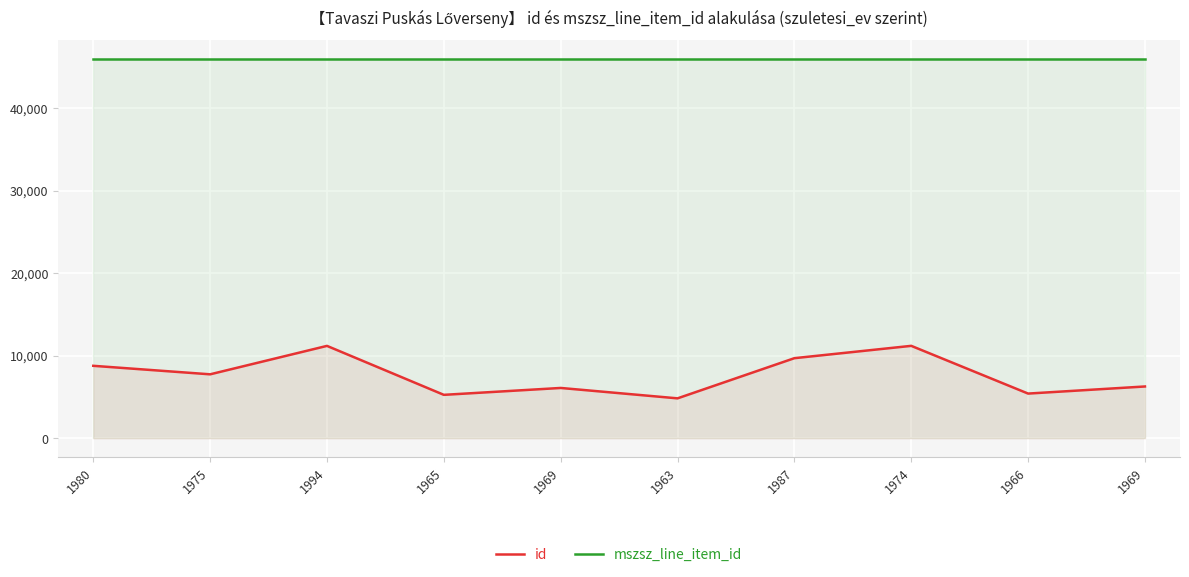

How many lines are shown in the chart?

2